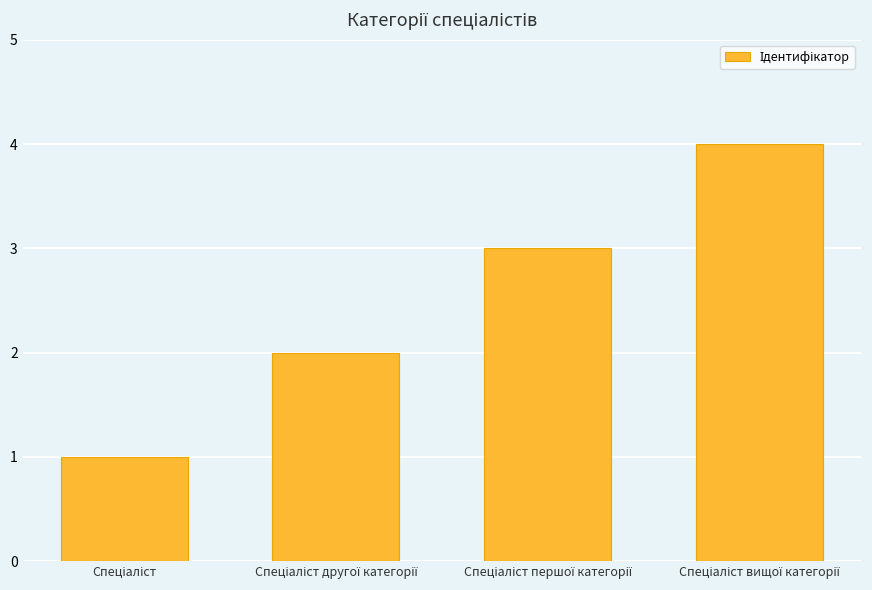

Does the chart contain stacked bars?

No